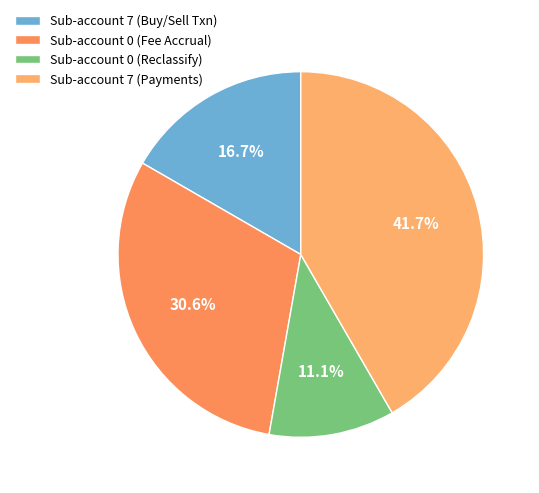

Which slice is the smallest?

Sub-account 0 (Reclassify)